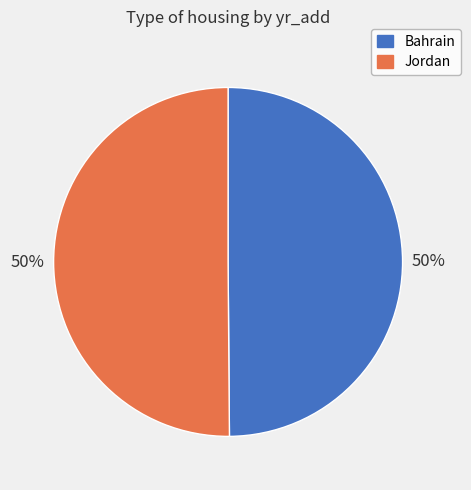

Count the number of slices in the pie.

2